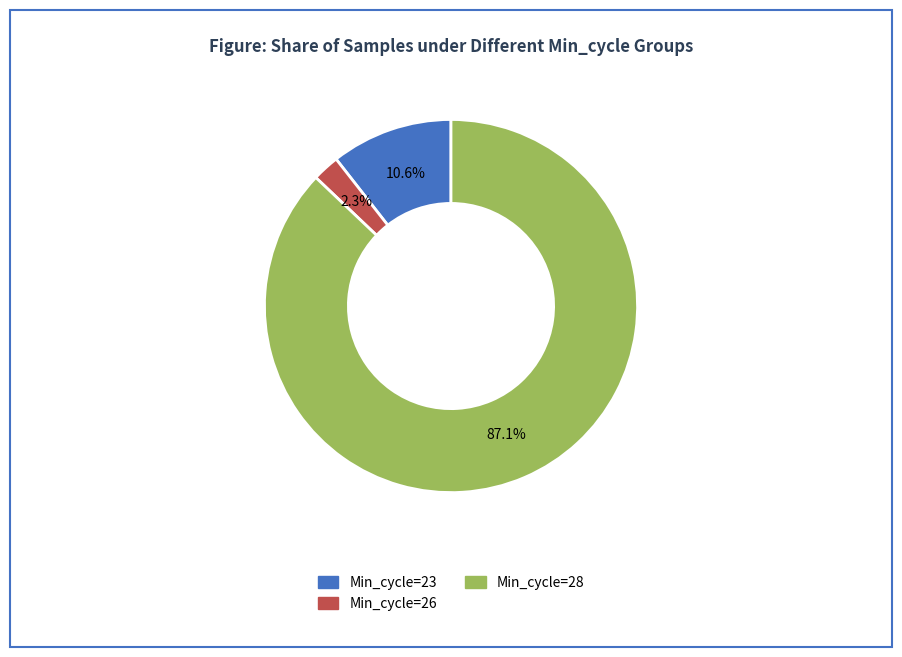

Is there any slice that represents more than half of the pie?

Yes